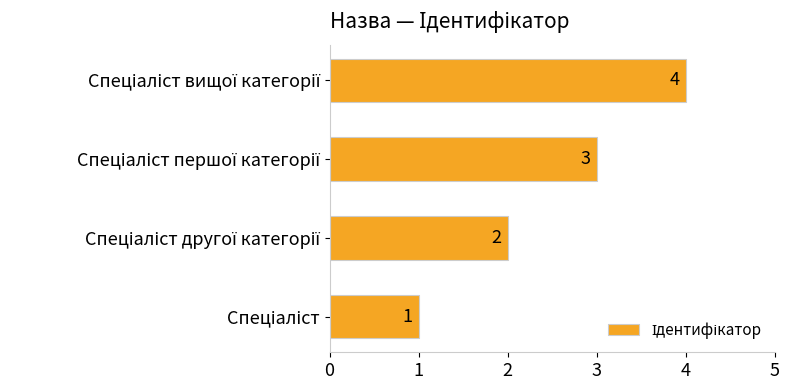

What is the difference between the maximum and minimum values?

3